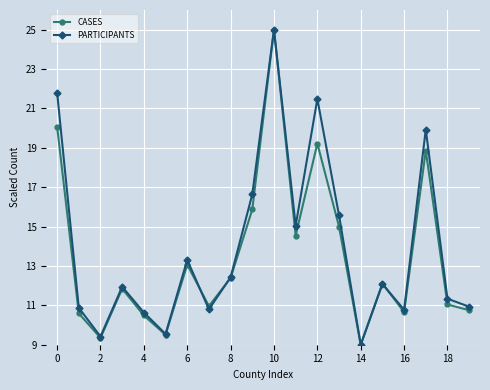

What is the smallest value displayed?

9.0